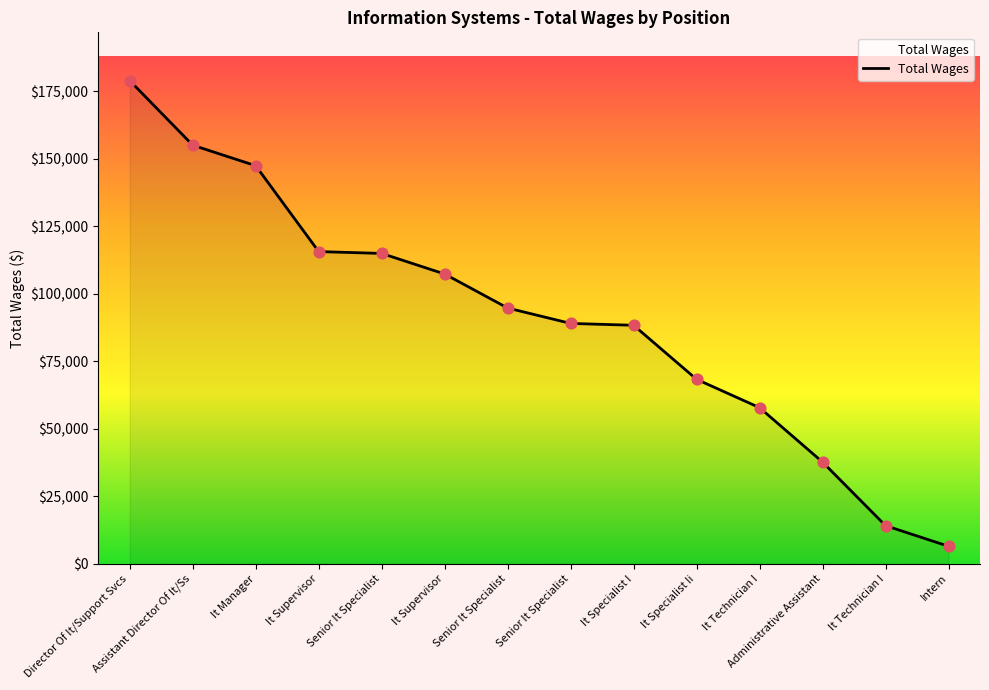

Which has a higher value, It Technician I or Director Of It/Support Svcs?

Director Of It/Support Svcs